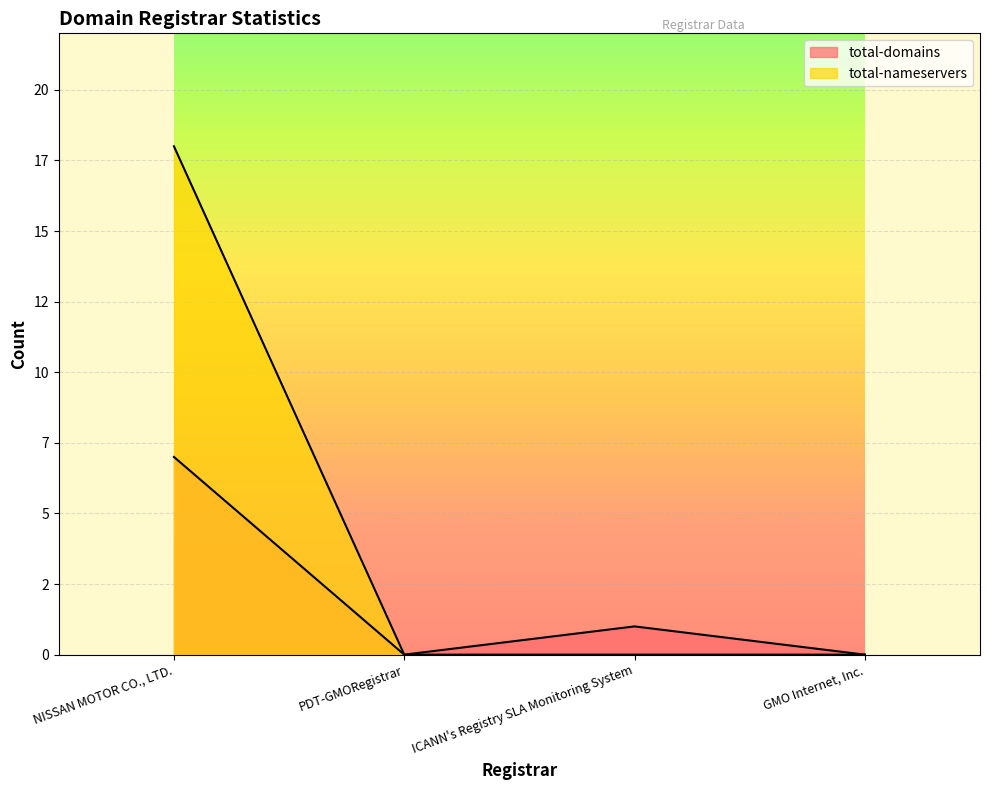

Reading right to left, transcribe all the data shown in this chart.

total-domains: GMO Internet, Inc.=0	ICANN's Registry SLA Monitoring System=1	PDT-GMORegistrar=0	NISSAN MOTOR CO., LTD.=7
total-nameservers: GMO Internet, Inc.=0	ICANN's Registry SLA Monitoring System=0	PDT-GMORegistrar=0	NISSAN MOTOR CO., LTD.=18